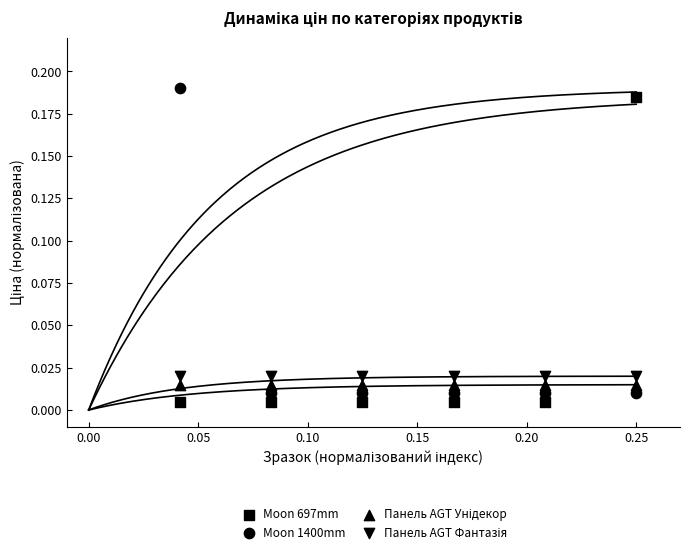

Which series reaches the minimum Y coordinate?

Moon 697mm